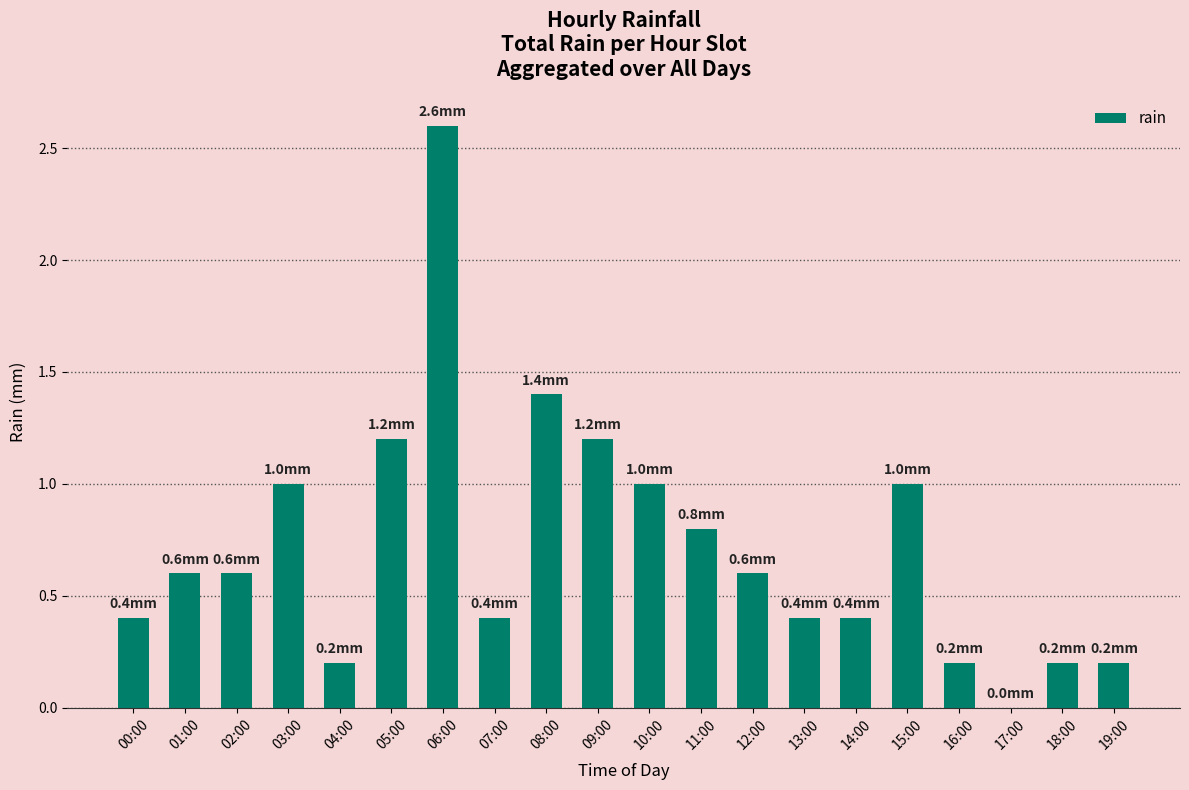

Are the bars horizontal?

No